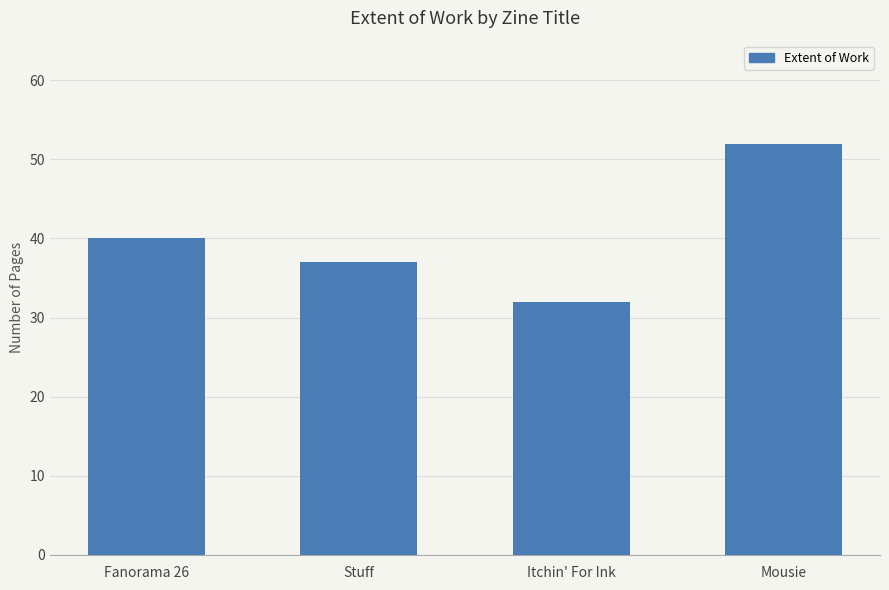

Reading right to left, extract all data points from this chart.

52	32	37	40